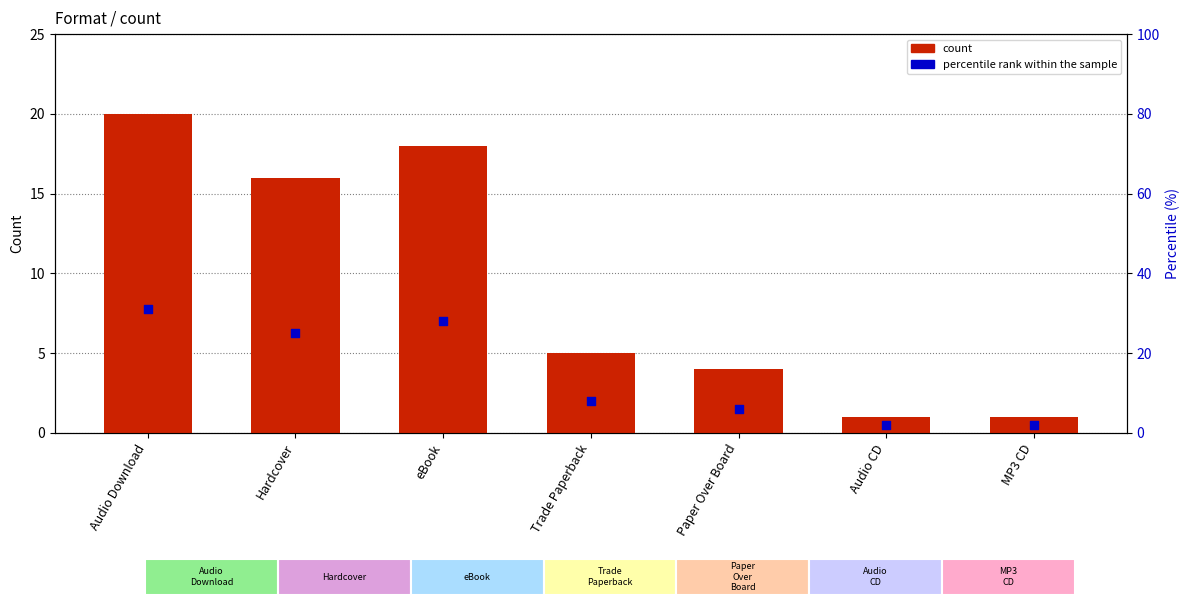

Which series has the largest total across all categories?

percentile rank within the sample